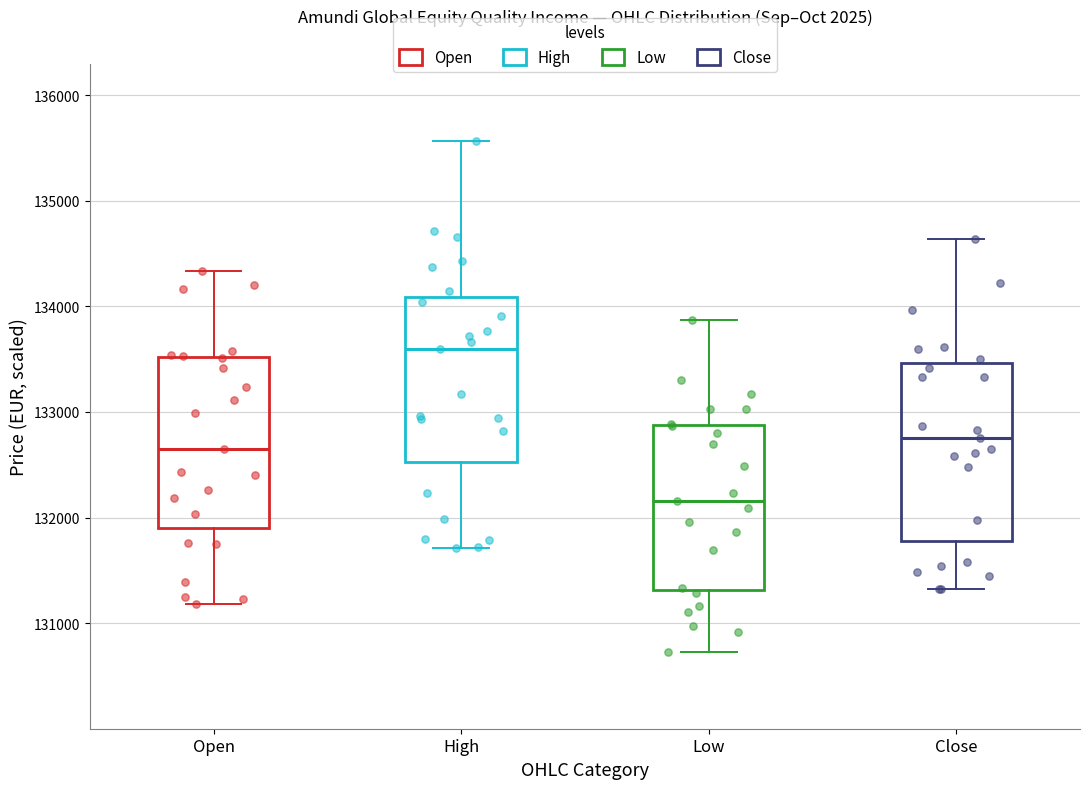

Where is the upper edge of the box for Open on the y-axis? The values are not printed on the chart, so give them approximately, as read against the axis.

133500